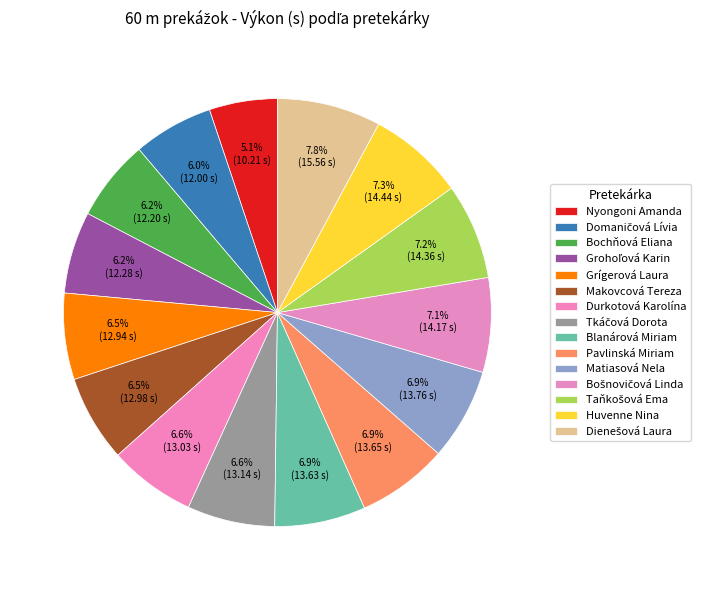

How many segments does this pie chart have?

15